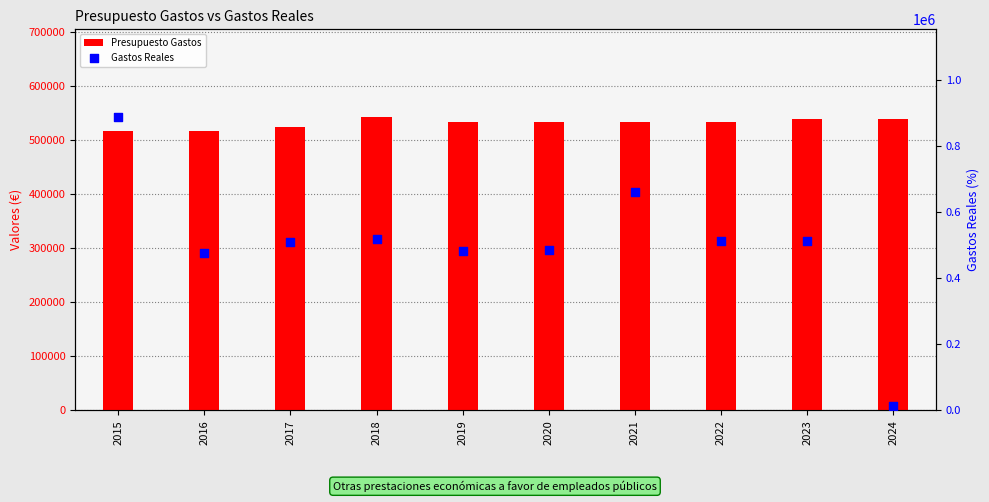

At which category is the sum across all series the highest?

2015